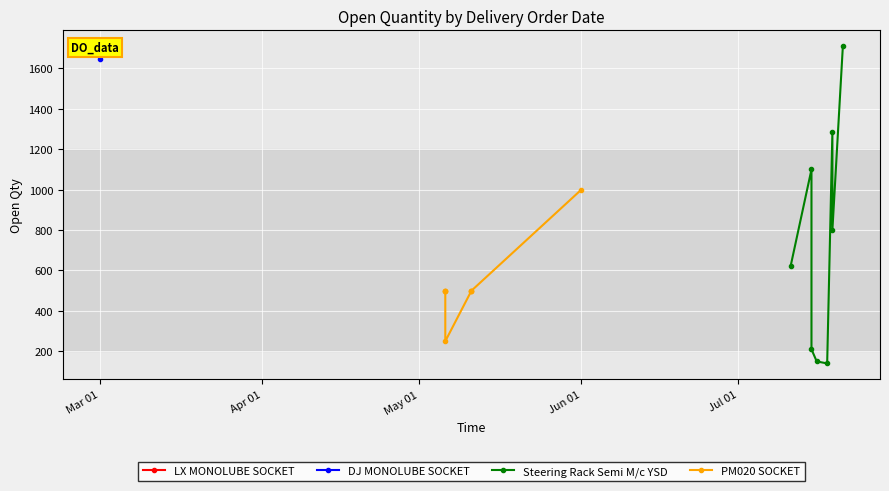

What is the minimum value shown in the chart?

140